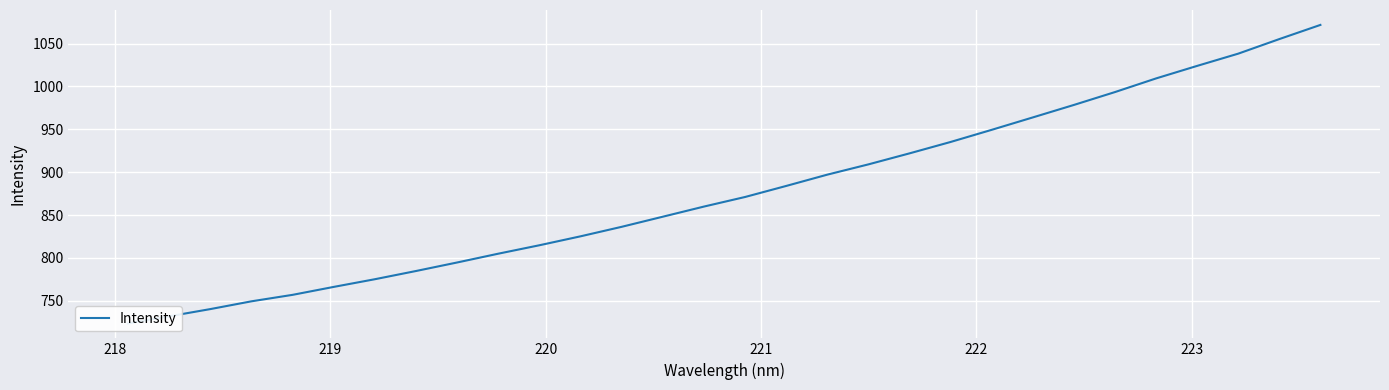

How many data points does each series have?

30